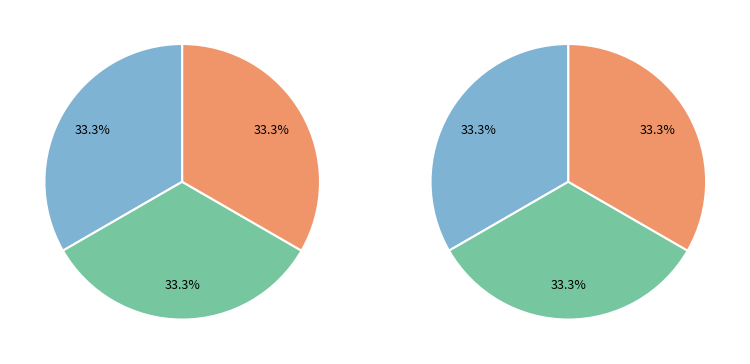

Count the number of slices in the pie.

3